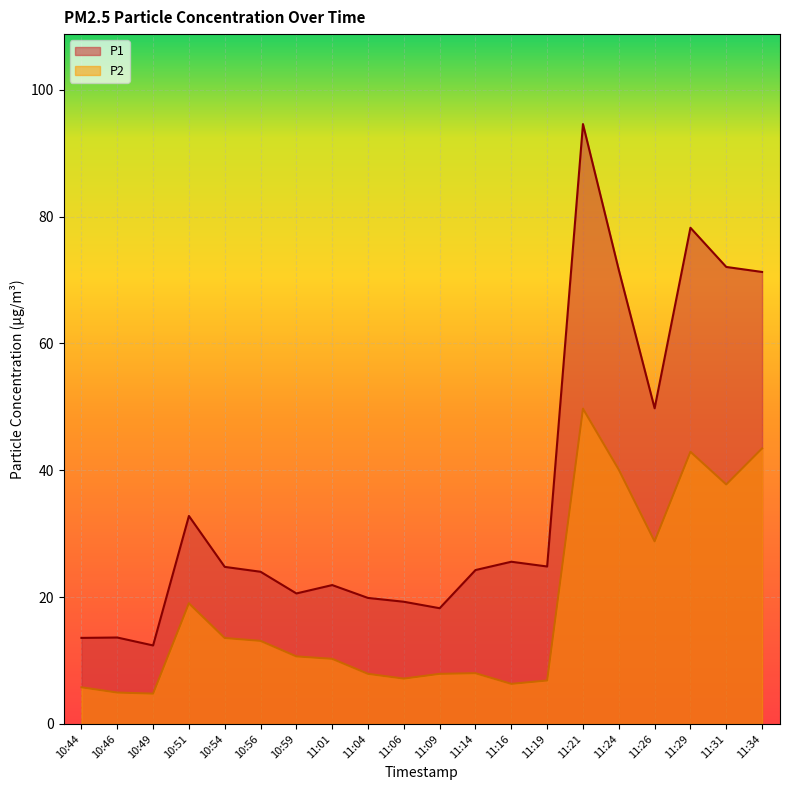

True or false: P2 and P1 cross at least once.

False